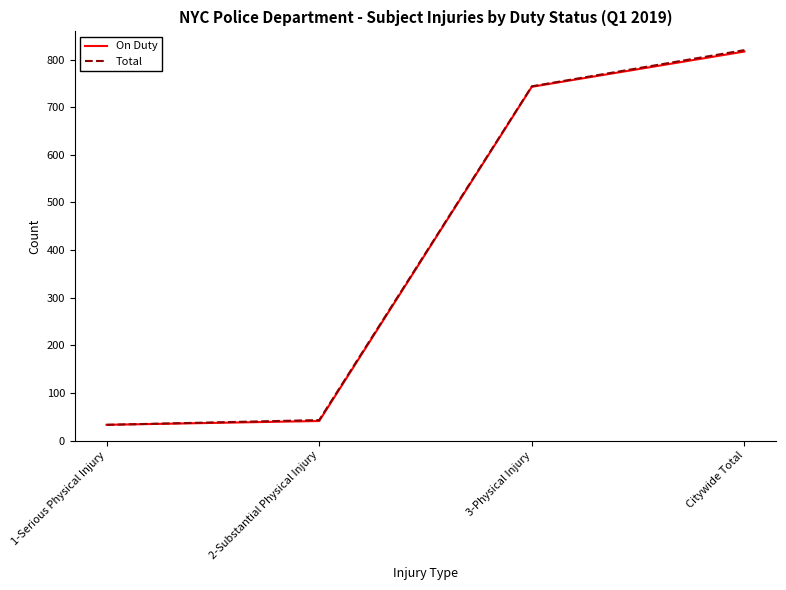

How many lines are shown in the chart?

2